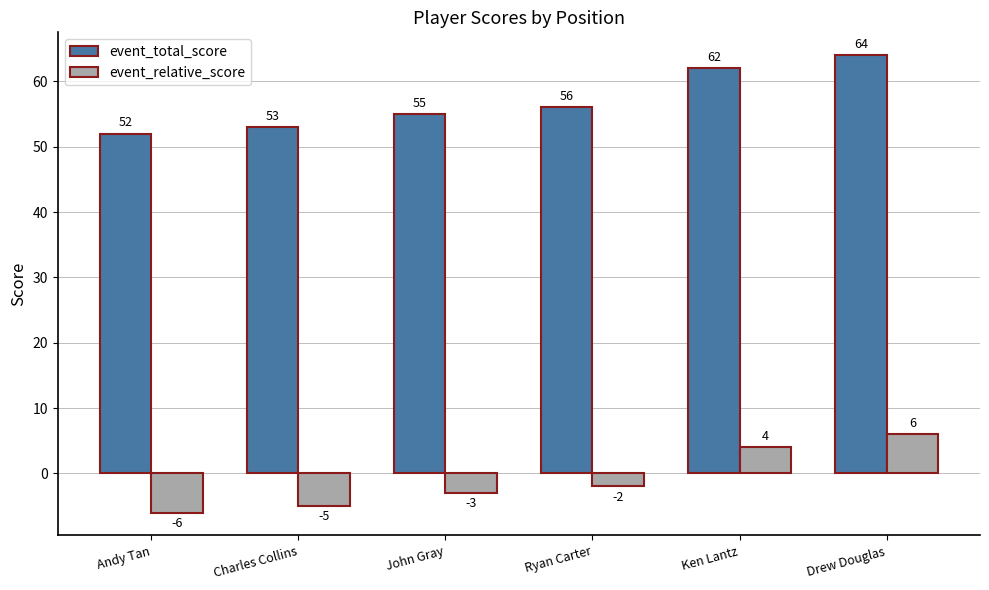

How many distinct data groups are displayed?

2